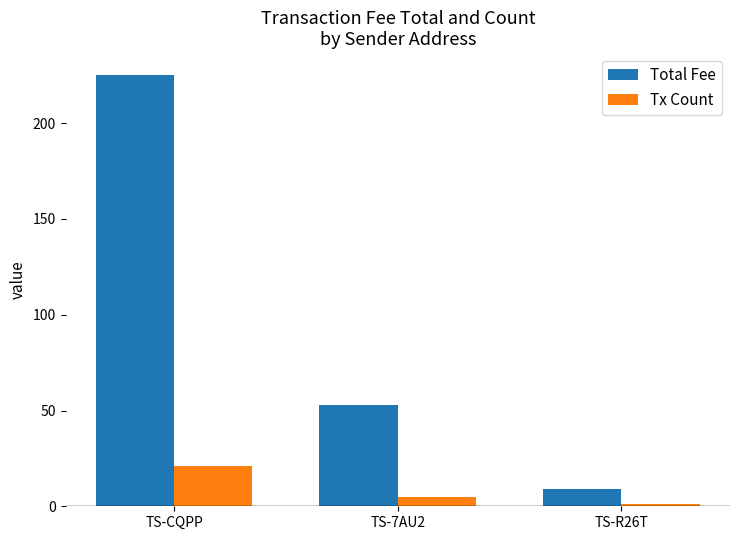

Reading left to right, transcribe all the data shown in this chart.

Total Fee: TS-CQPP=225.3	TS-7AU2=52.9	TS-R26T=9.1
Tx Count: TS-CQPP=21.0	TS-7AU2=5.0	TS-R26T=1.0